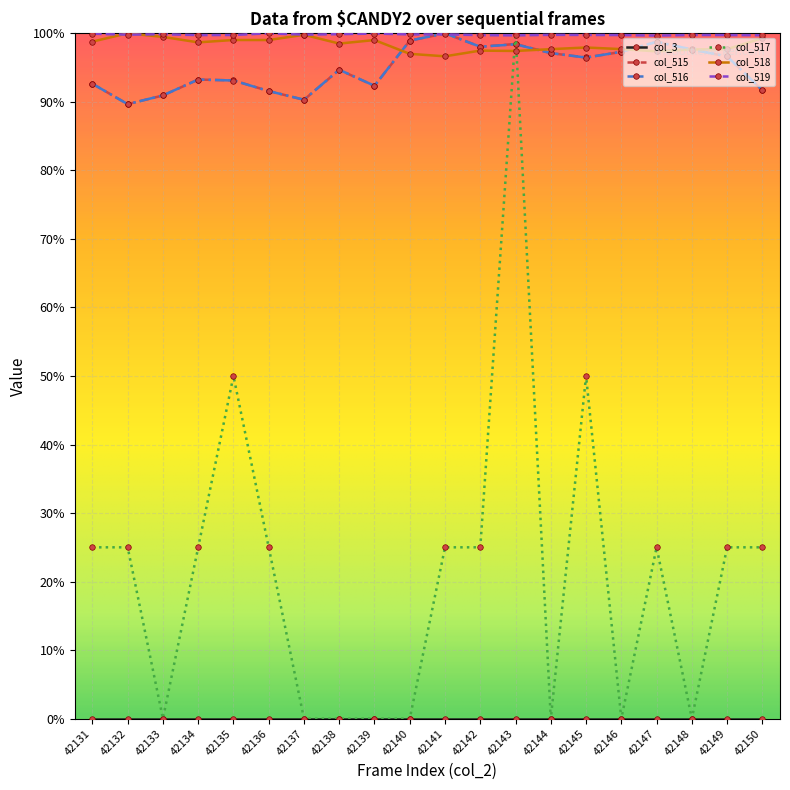

The value of col_516 at 42146 is 1.0. True or false?

True